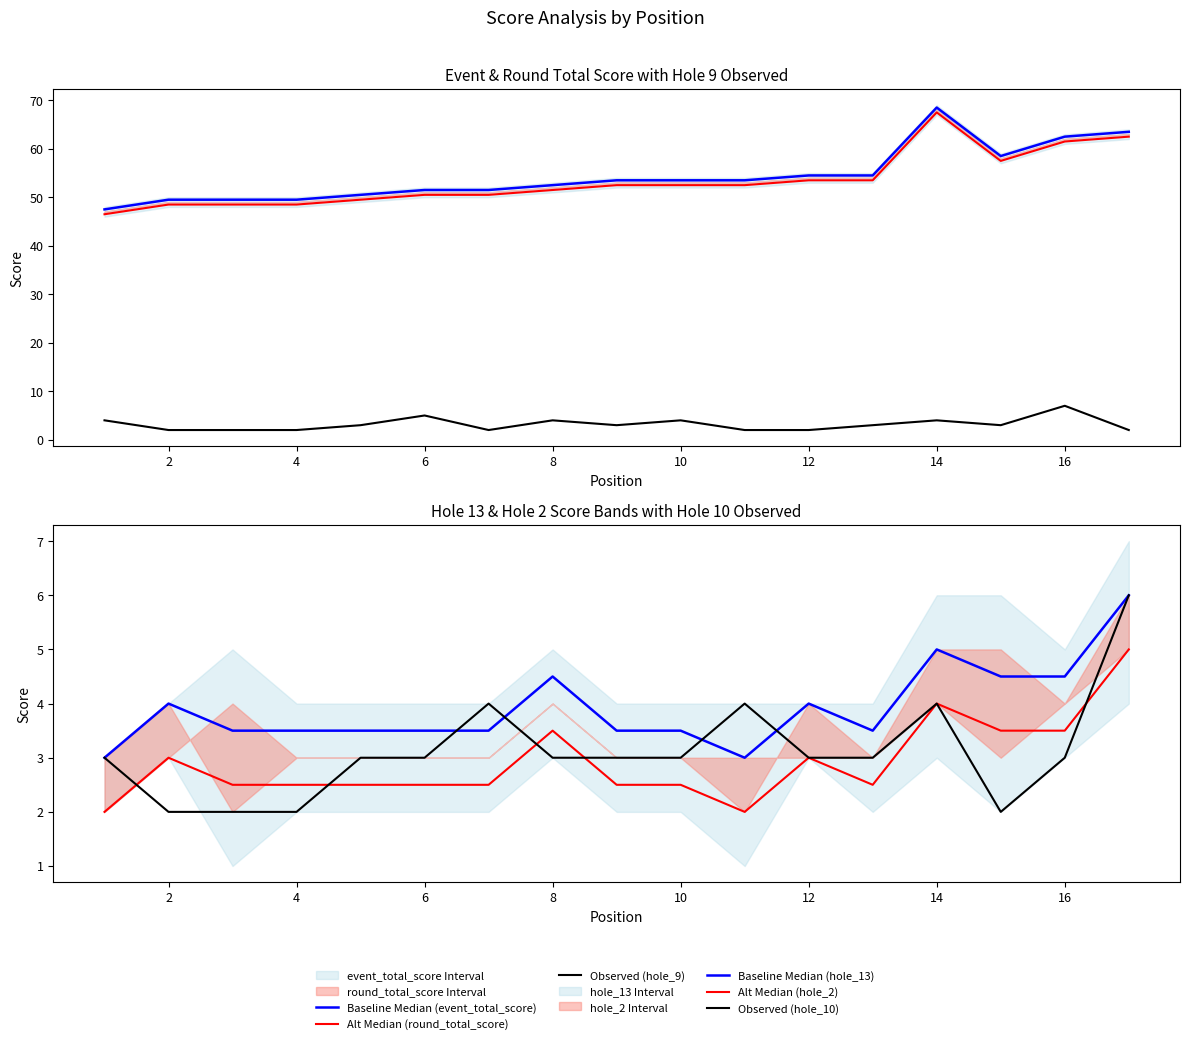

Is the value of Alt Median (round_total_score) at 12 greater than the value of Baseline Median (event_total_score) at 13?

No